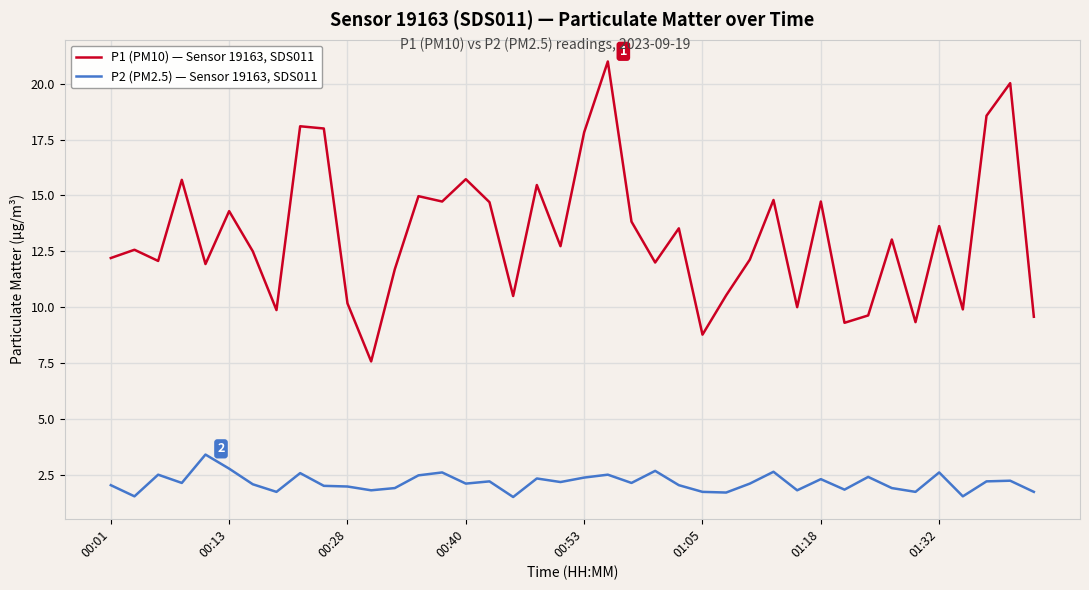

Which series has the largest total across all categories?

P1 (PM10) — Sensor 19163, SDS011